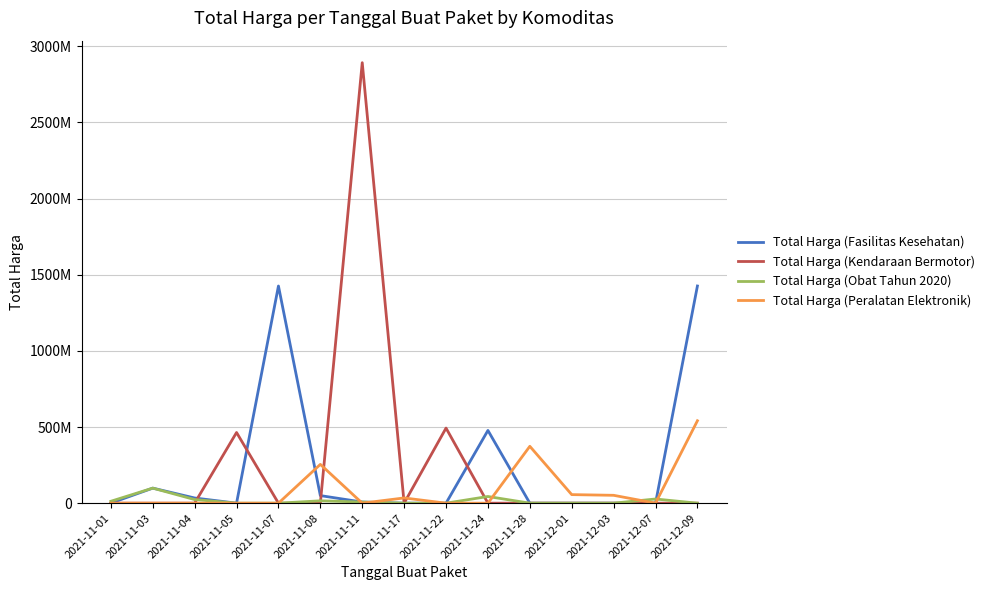

What is the difference between the maximum and minimum values in the Total Harga (Fasilitas Kesehatan) series?

1425867900